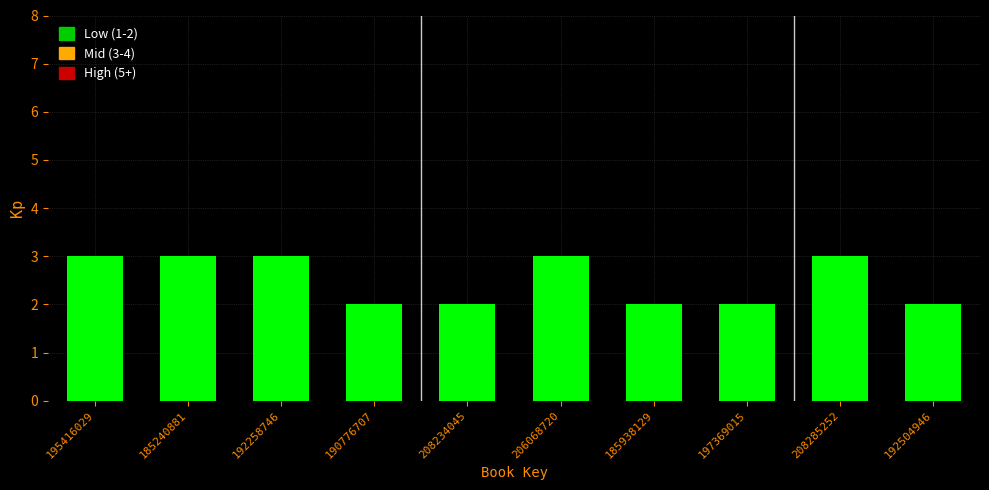

Reading right to left, transcribe all the data shown in this chart.

192504946=2	208285252=3	197369015=2	185938129=2	206068720=3	208234045=2	190776707=2	192258746=3	185240881=3	195416029=3